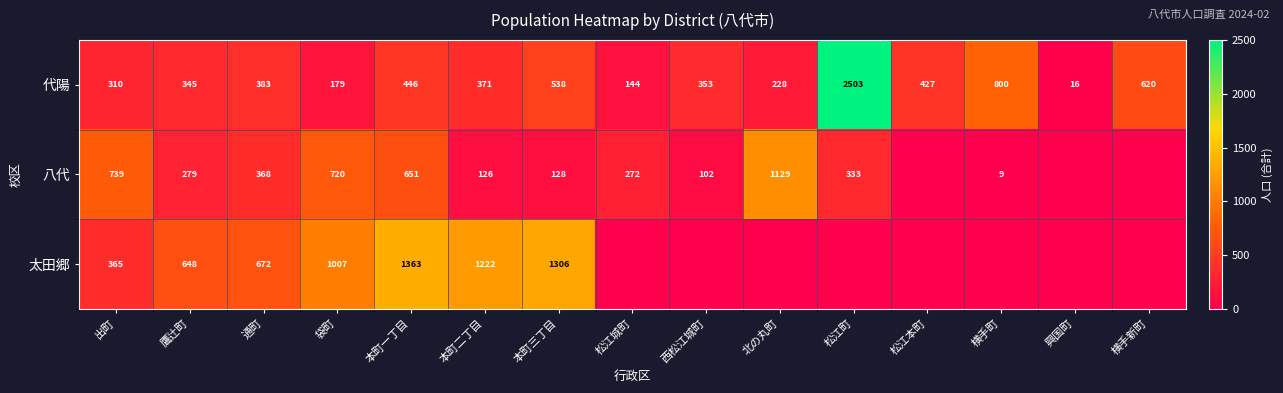

At which label does 代陽 first exceed 371?

通町